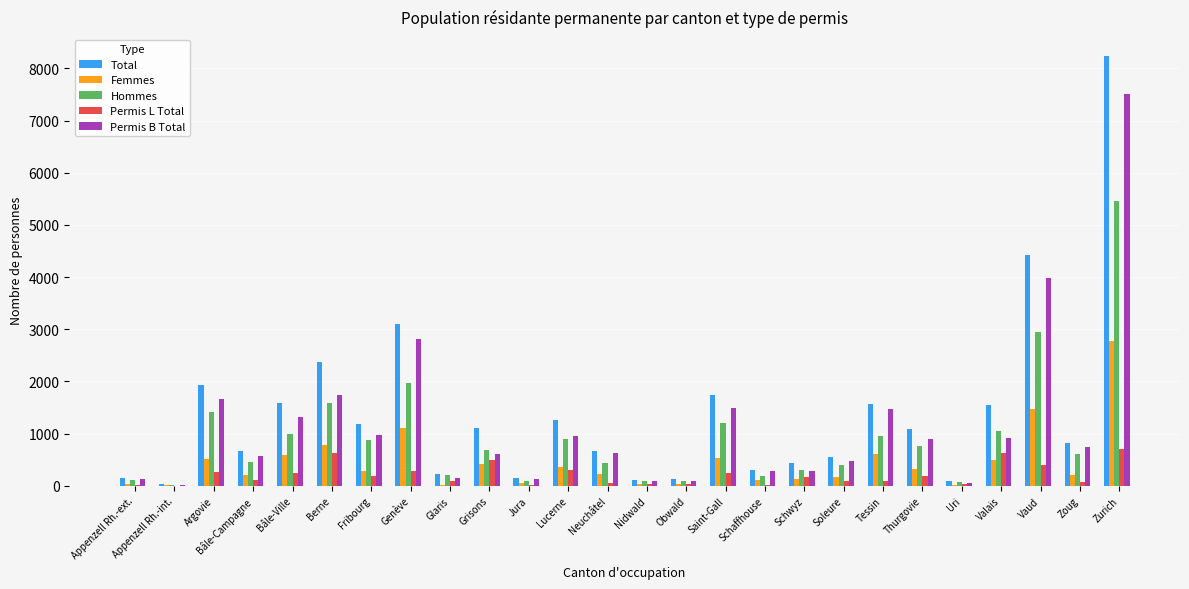

What is the sum of all Permis L Total values?

5405